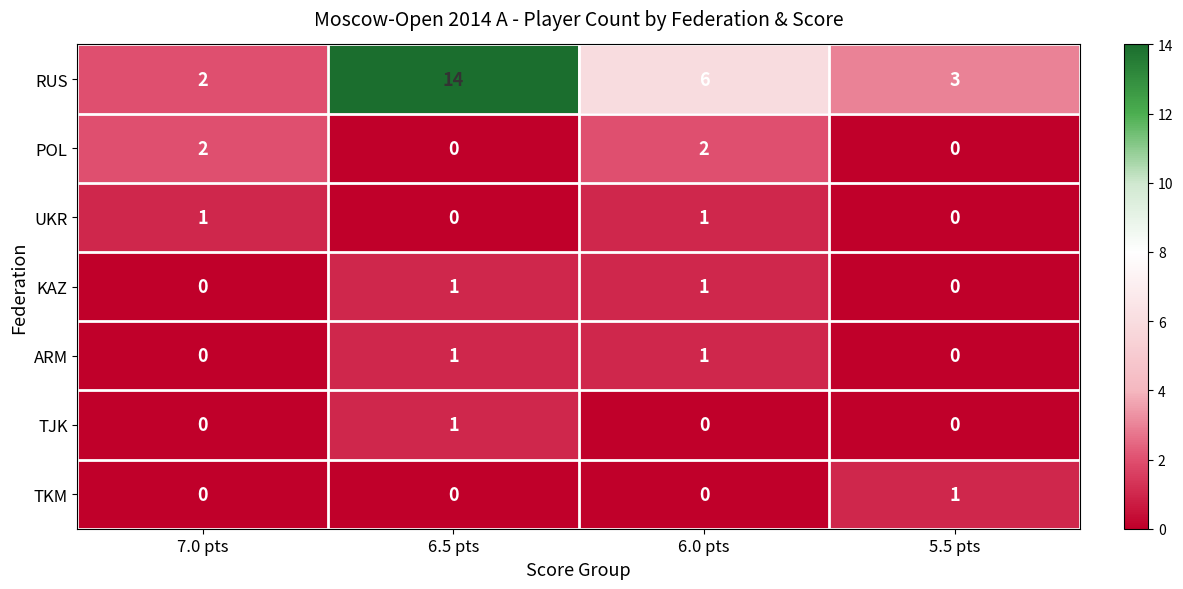

Reading left to right, what are all the values shown in this chart?

RUS: 7.0 pts=2	6.5 pts=14	6.0 pts=6	5.5 pts=3
POL: 7.0 pts=2	6.5 pts=0	6.0 pts=2	5.5 pts=0
UKR: 7.0 pts=1	6.5 pts=0	6.0 pts=1	5.5 pts=0
KAZ: 7.0 pts=0	6.5 pts=1	6.0 pts=1	5.5 pts=0
ARM: 7.0 pts=0	6.5 pts=1	6.0 pts=1	5.5 pts=0
TJK: 7.0 pts=0	6.5 pts=1	6.0 pts=0	5.5 pts=0
TKM: 7.0 pts=0	6.5 pts=0	6.0 pts=0	5.5 pts=1